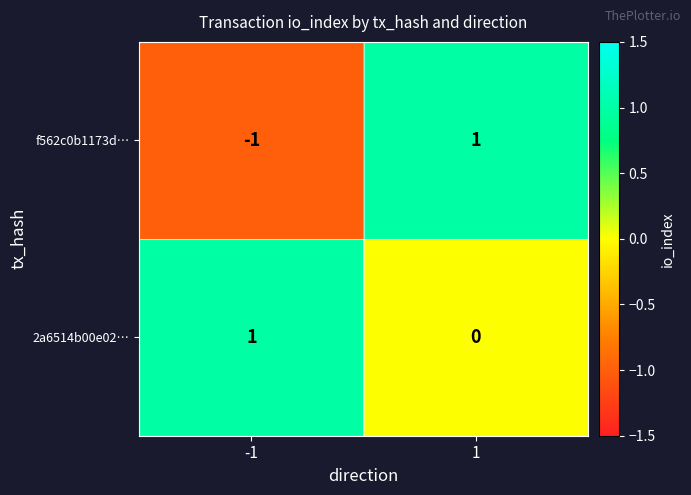

How many categories are shown in the chart?

2